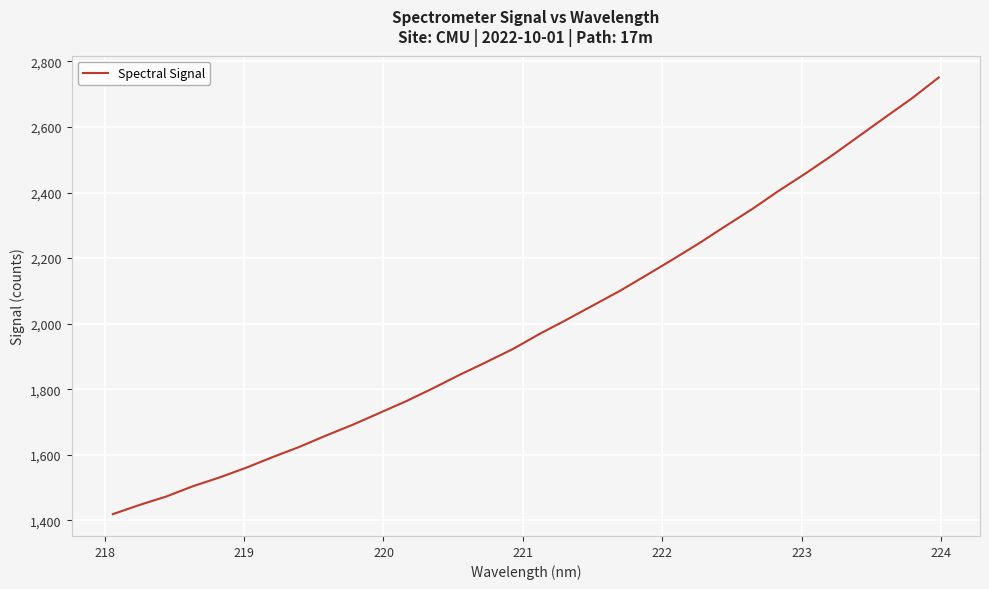

What is the difference between the maximum and second lowest values?

1304.5